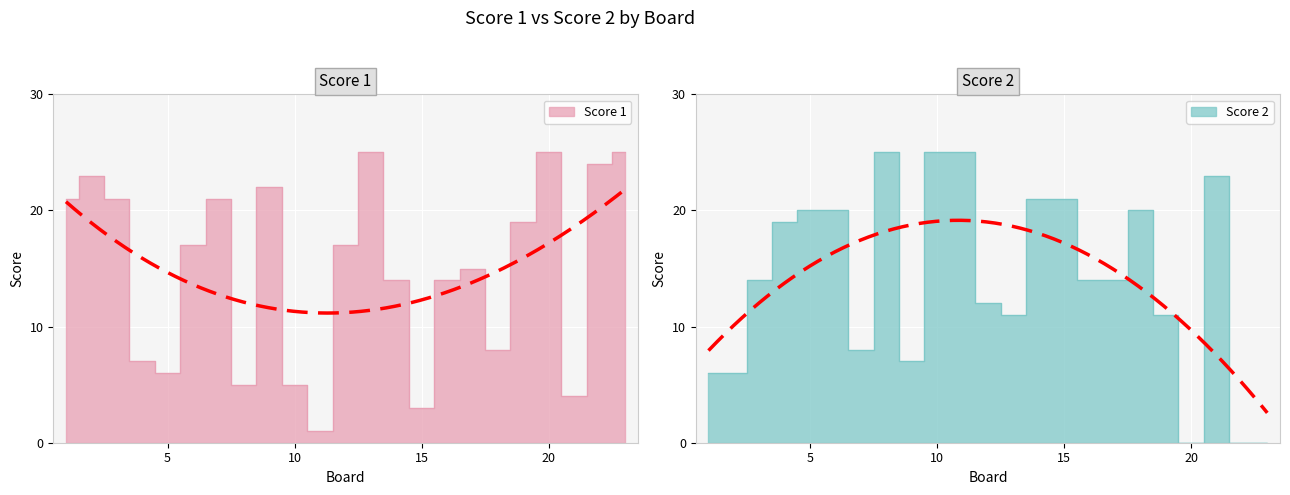

True or false: Score 1 has more than 1 interior local peaks.

True